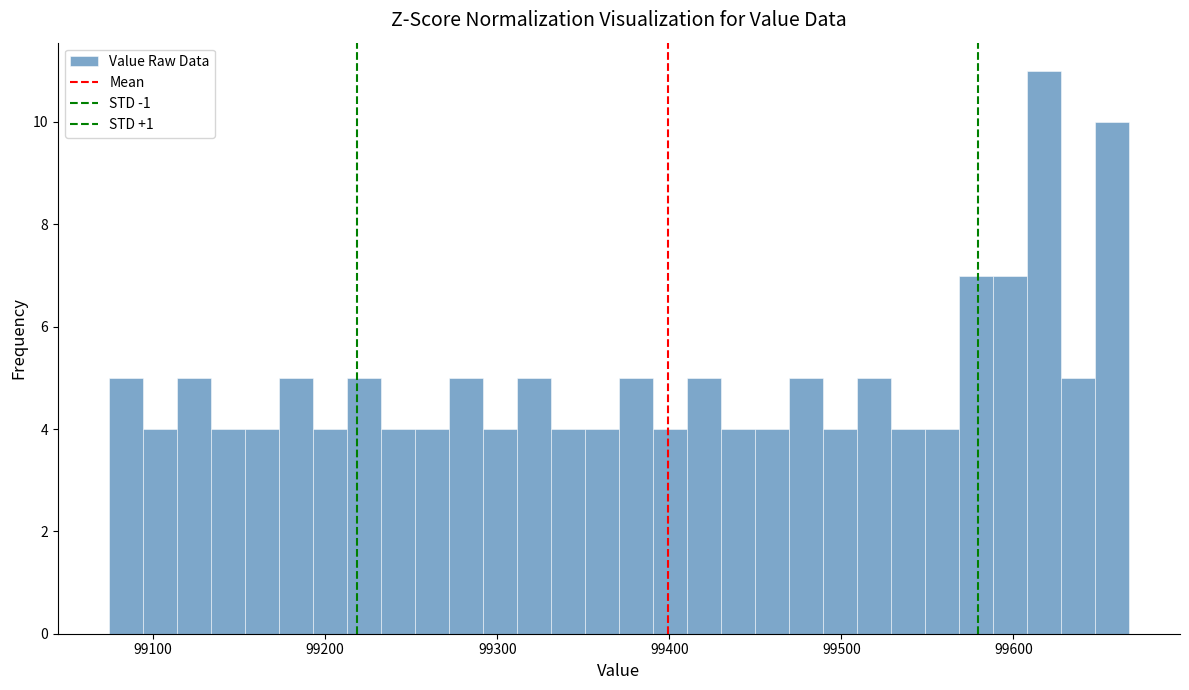

Read against the x-axis, roughly where is the centre of the tallest bar?

99620